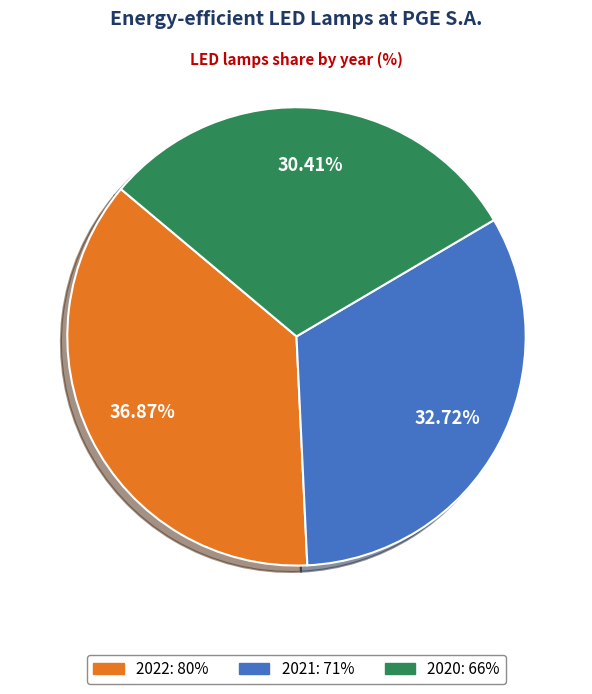

To the nearest percent, what portion does 2022 represent?

37%